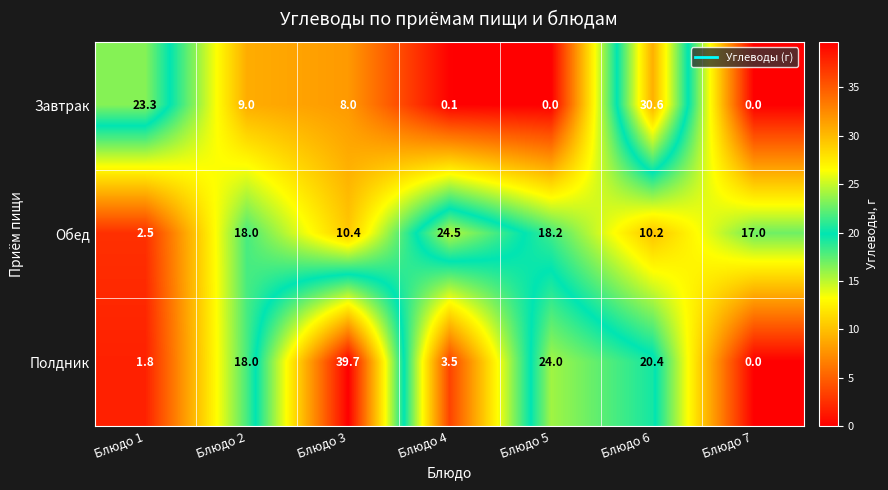

Count the number of data series in this chart.

3